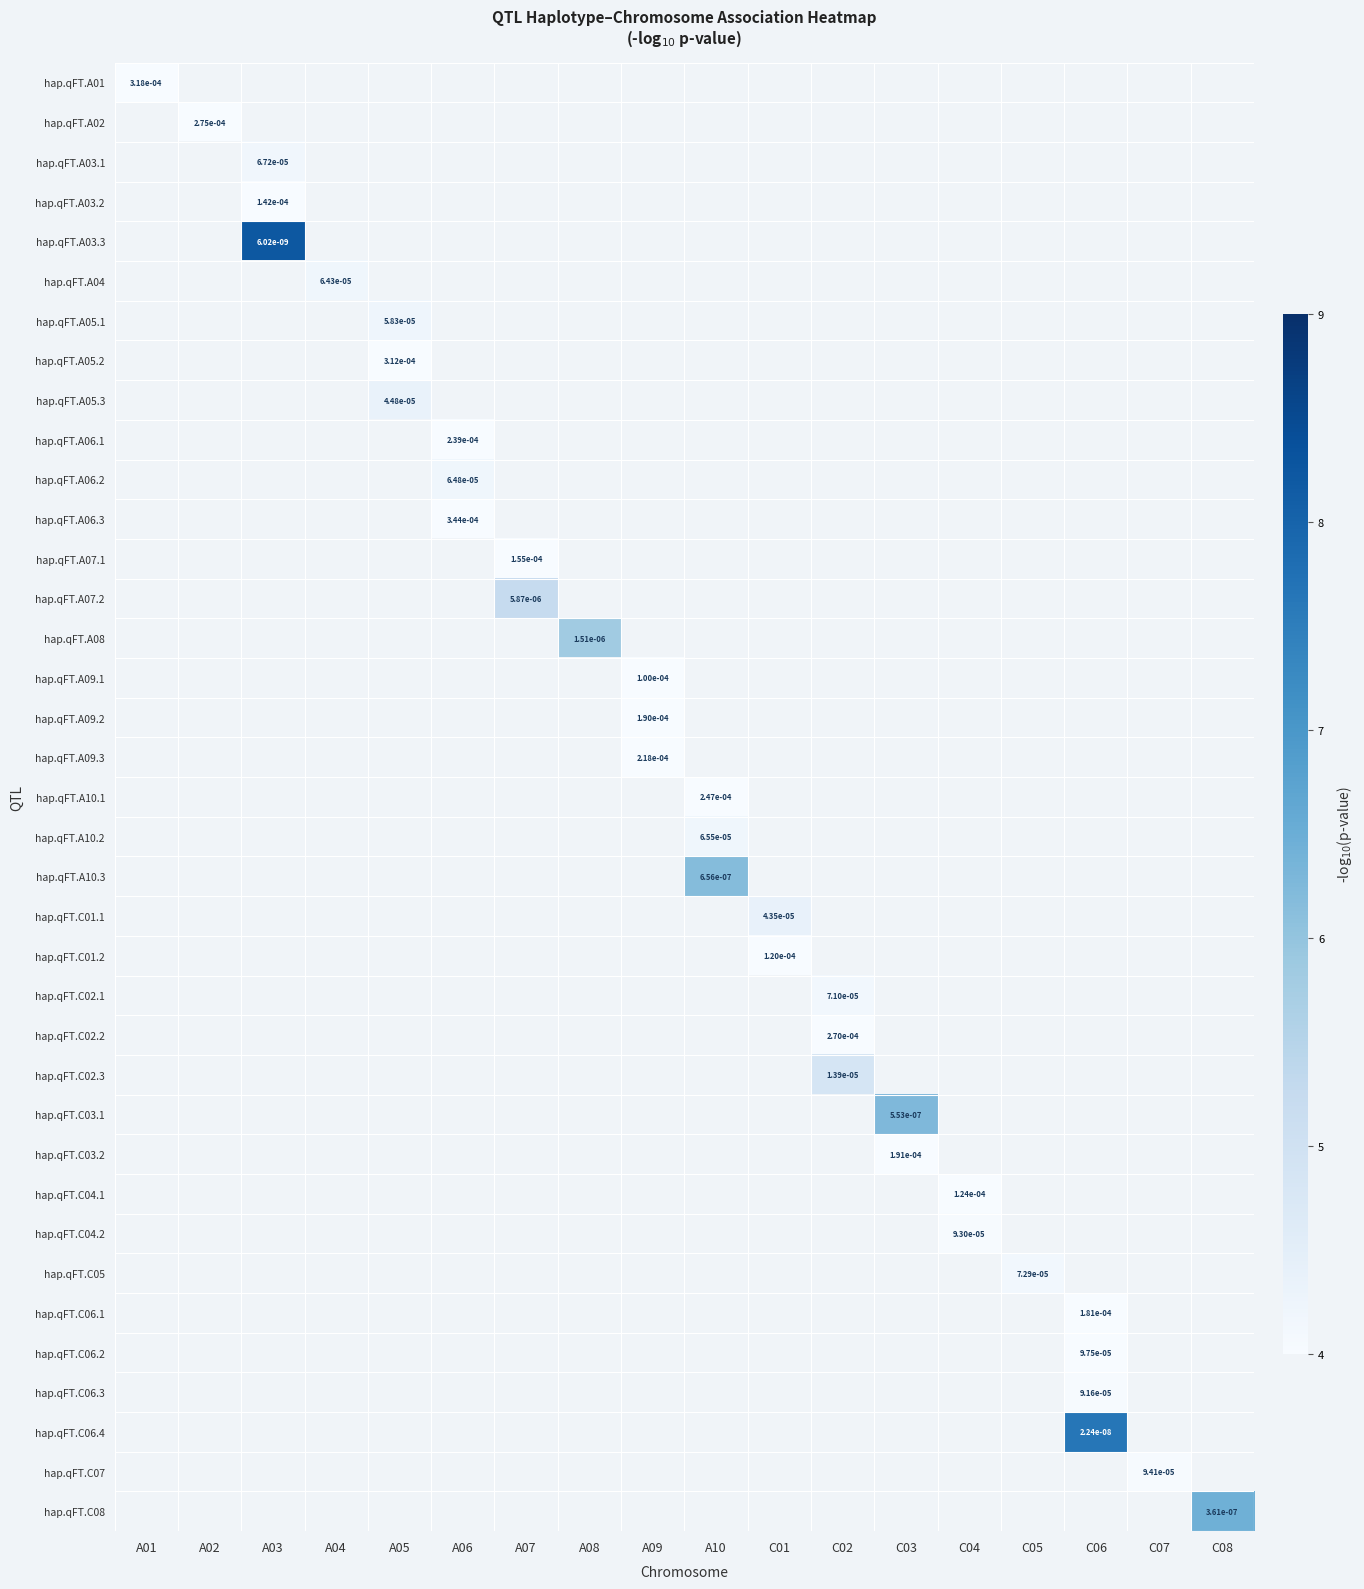

The hap.qFT.A03.3 series shows 8.2 at A03. True or false?

True